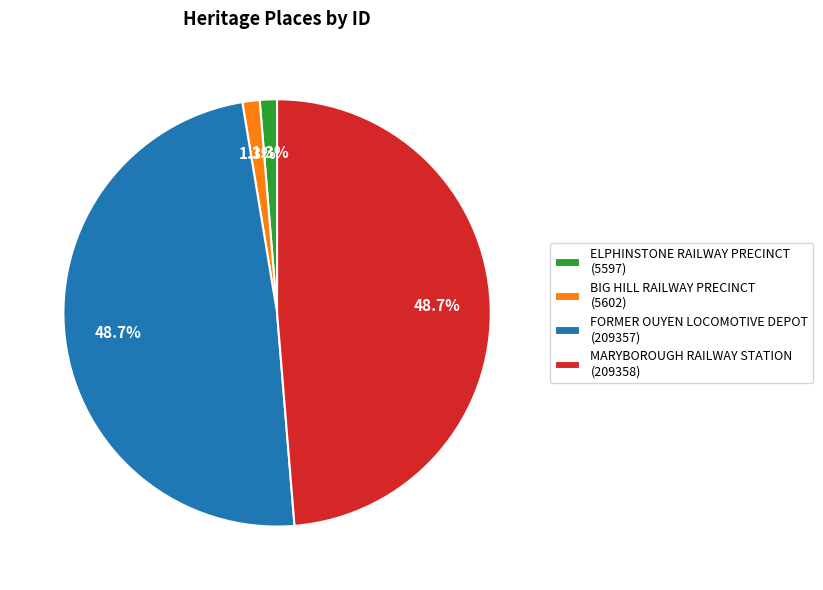

What percentage is the MARYBOROUGH RAILWAY STATION slice, to the nearest percent?

49%